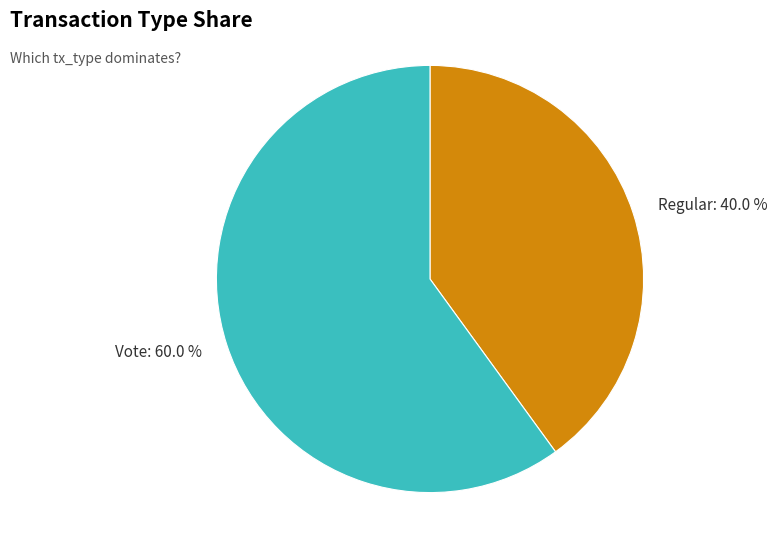

Is it true that Regular is 29% of the pie?

False